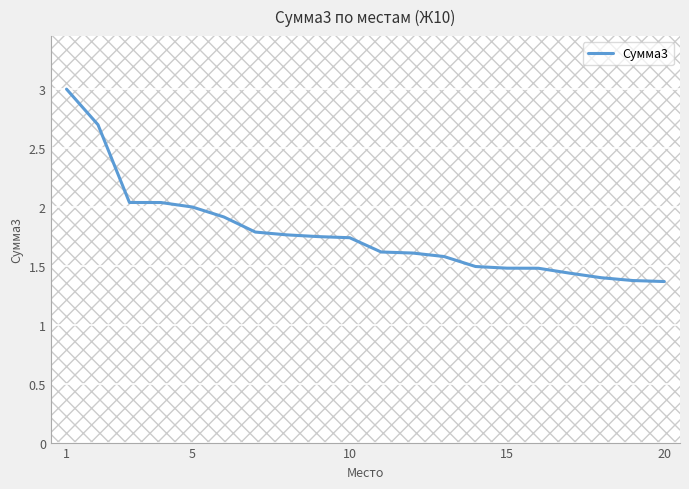

What is the highest value of the Сумма3 series?

3.0